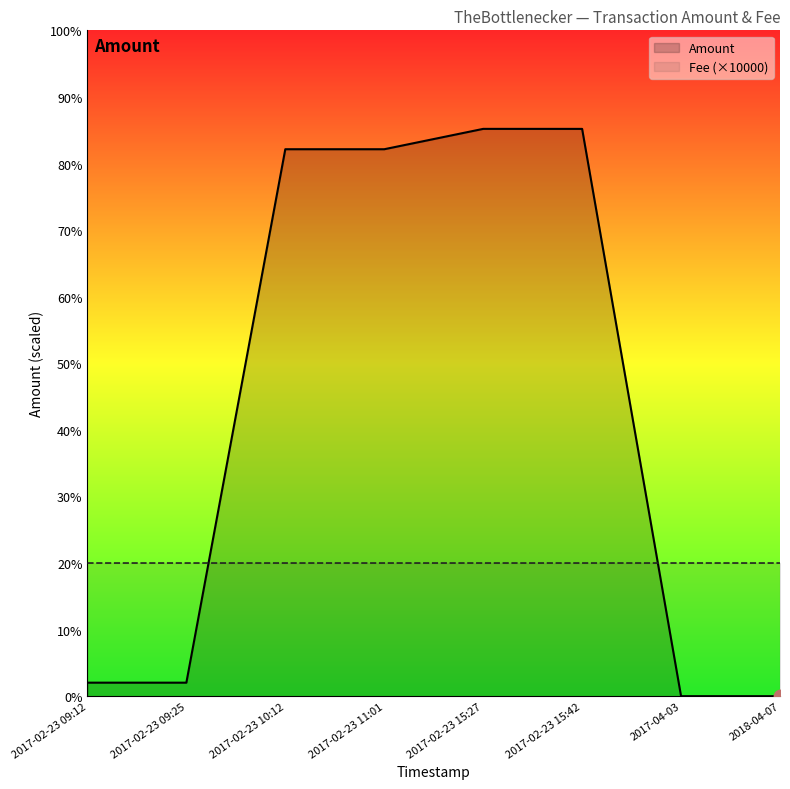

What are all the series names shown in the legend?

Amount, Fee (×10000)